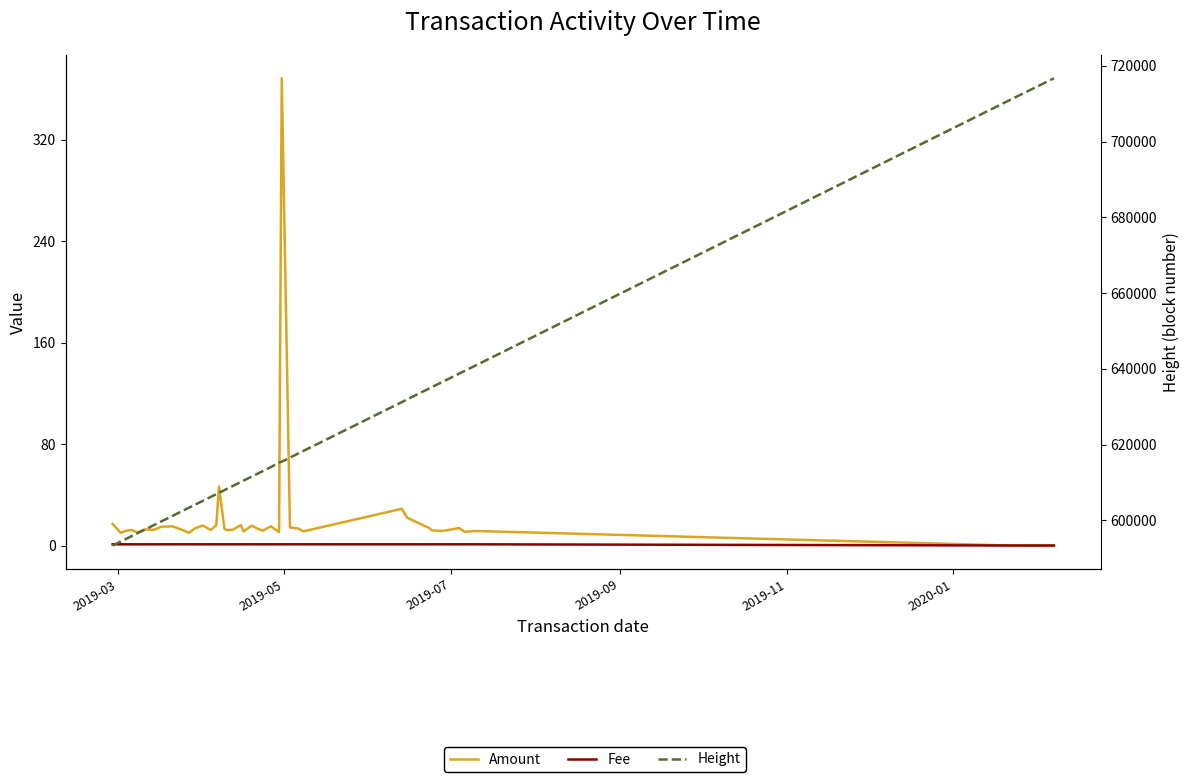

How many distinct data groups are displayed?

3